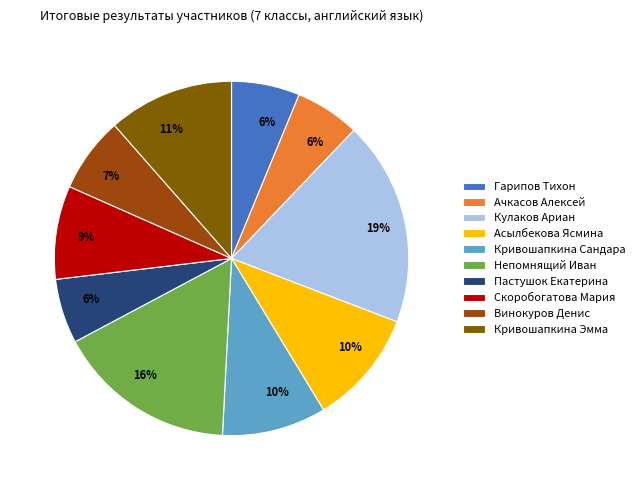

What is the largest slice in the pie chart?

Кулаков Ариан